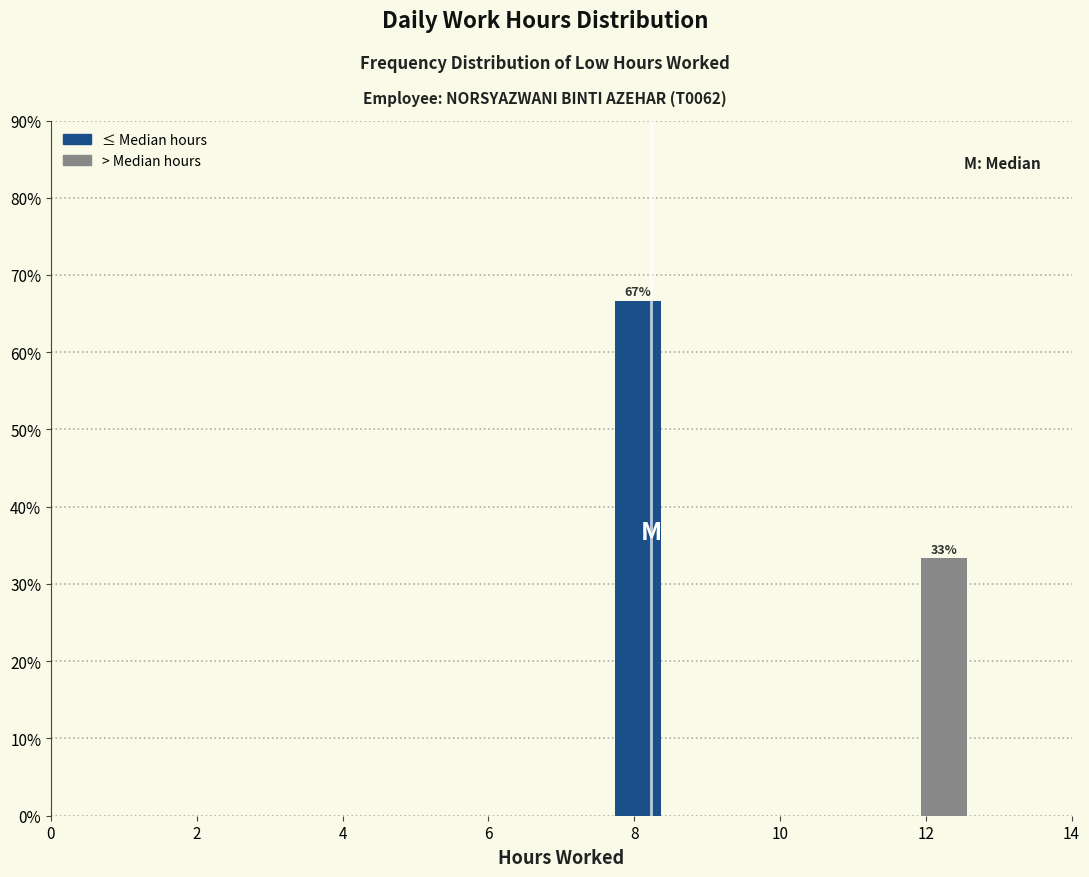

Around what value on the x-axis is the tallest bar? Give the approximate position of its centre, as read against the axis.

8.0